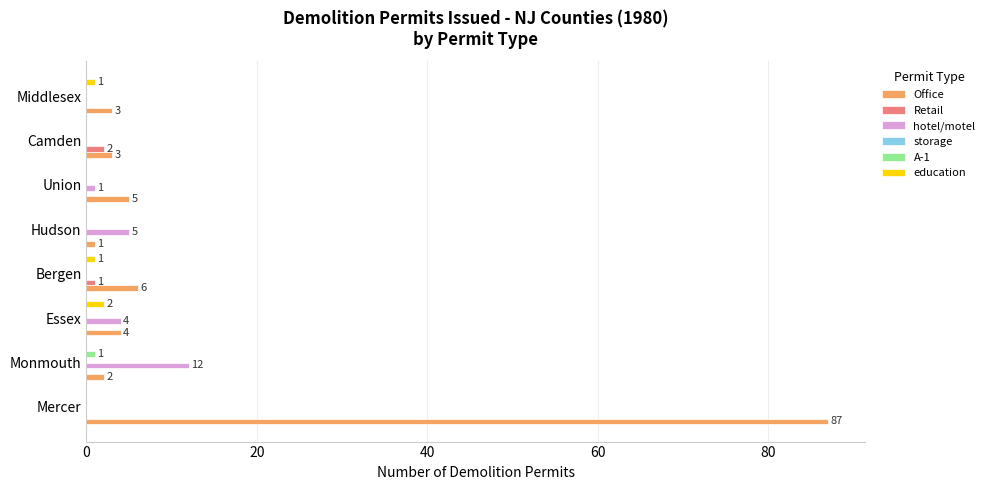

Count the number of categories in the chart.

8